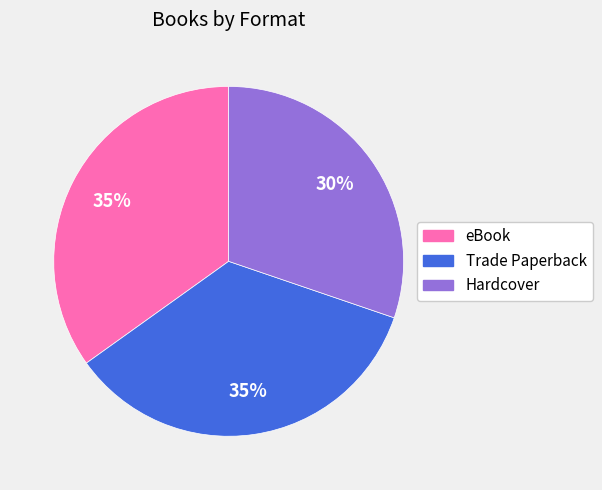

Is there any slice that represents more than half of the pie?

No